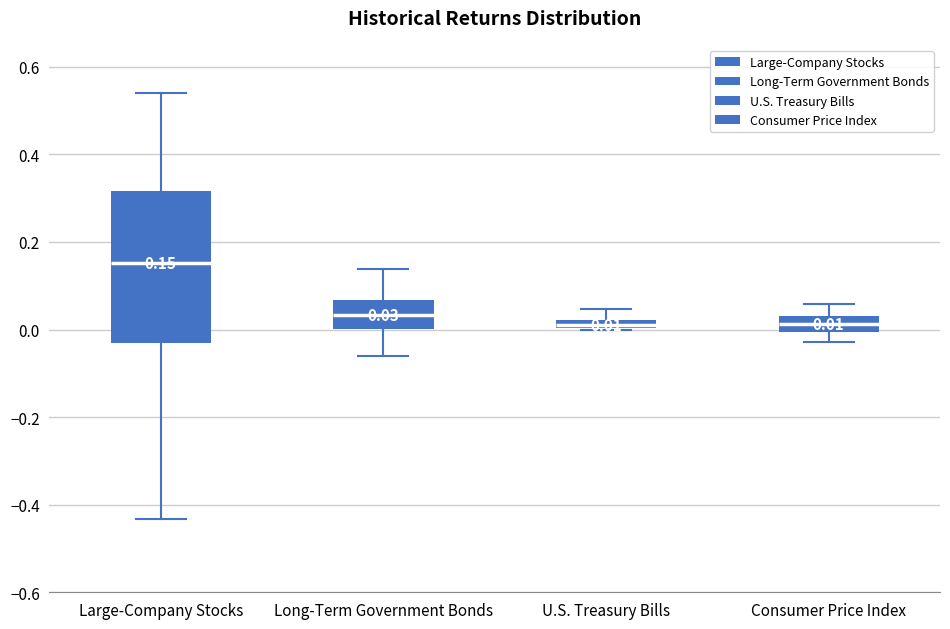

Which box is the tallest, from its lower edge to its upper edge?

Large-Company Stocks